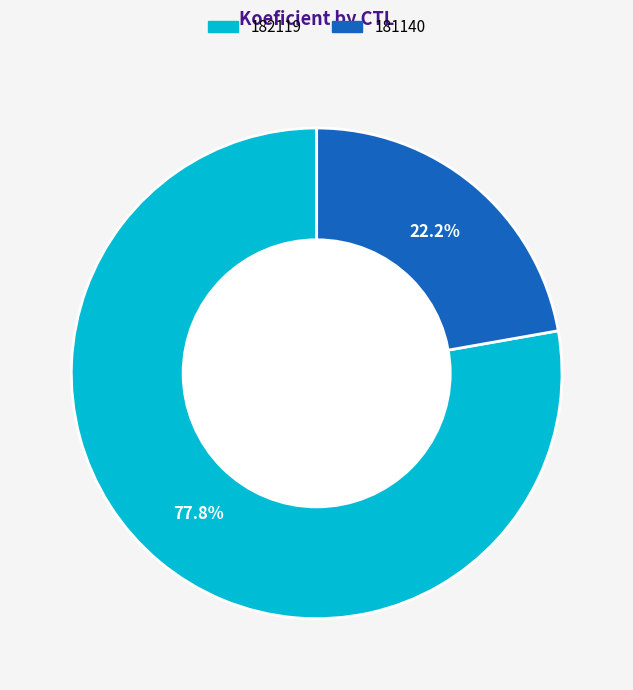

Rank the categories by value from highest to lowest.

182119, 181140